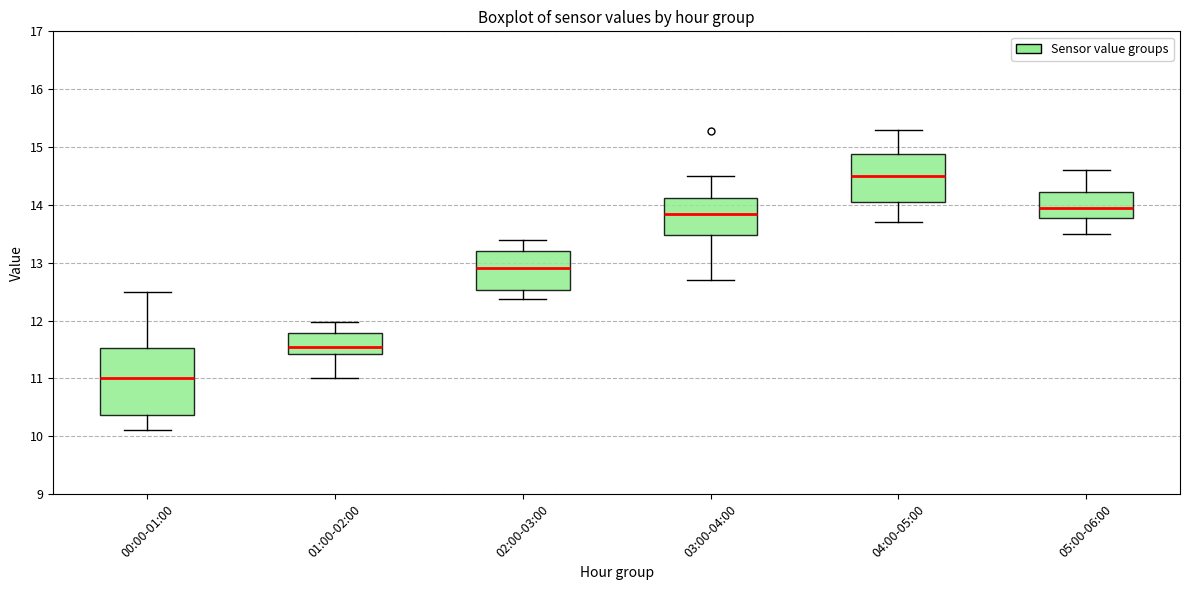

Reading left to right, transcribe this box plot: for each box, give where its median line is, the range the box spans, and where its two whiskers end, as read against the y-axis. The values are not printed on the chart, so give them approximately, as read against the axis.

00:00-01:00: median 11.0, box 10.4 to 11.5, whiskers 10.1 to 12.5
01:00-02:00: median 11.5, box 11.4 to 11.8, whiskers 11.0 to 12.0
02:00-03:00: median 12.9, box 12.5 to 13.2, whiskers 12.4 to 13.4
03:00-04:00: median 13.9, box 13.5 to 14.1, whiskers 12.7 to 14.5
04:00-05:00: median 14.5, box 14.1 to 14.9, whiskers 13.7 to 15.3
05:00-06:00: median 14.0, box 13.8 to 14.2, whiskers 13.5 to 14.6